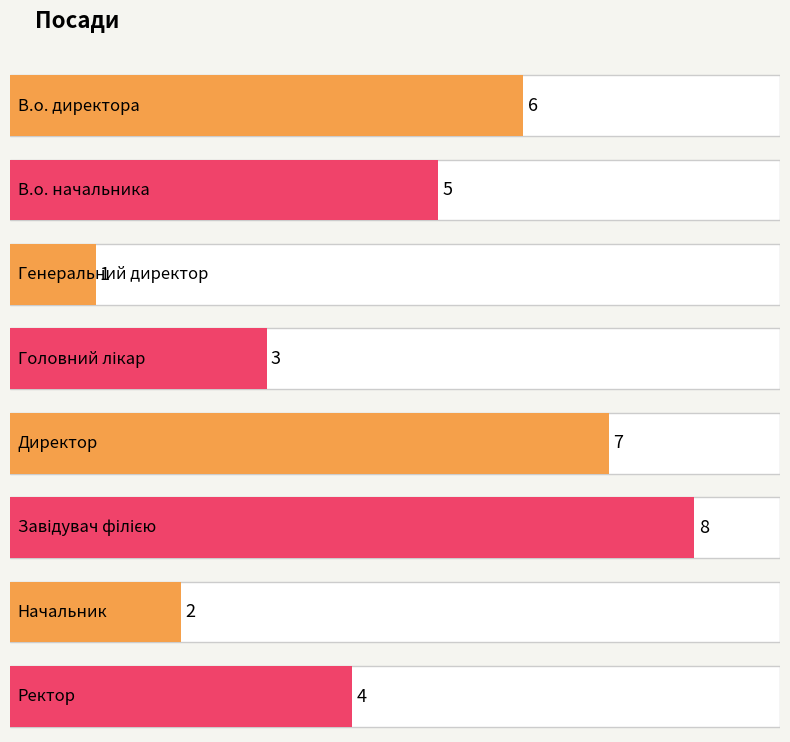

Rank the categories by value from lowest to highest.

Генеральний директор, Начальник, Головний лікар, Ректор, В.о. начальника, В.о. директора, Директор, Завідувач філією